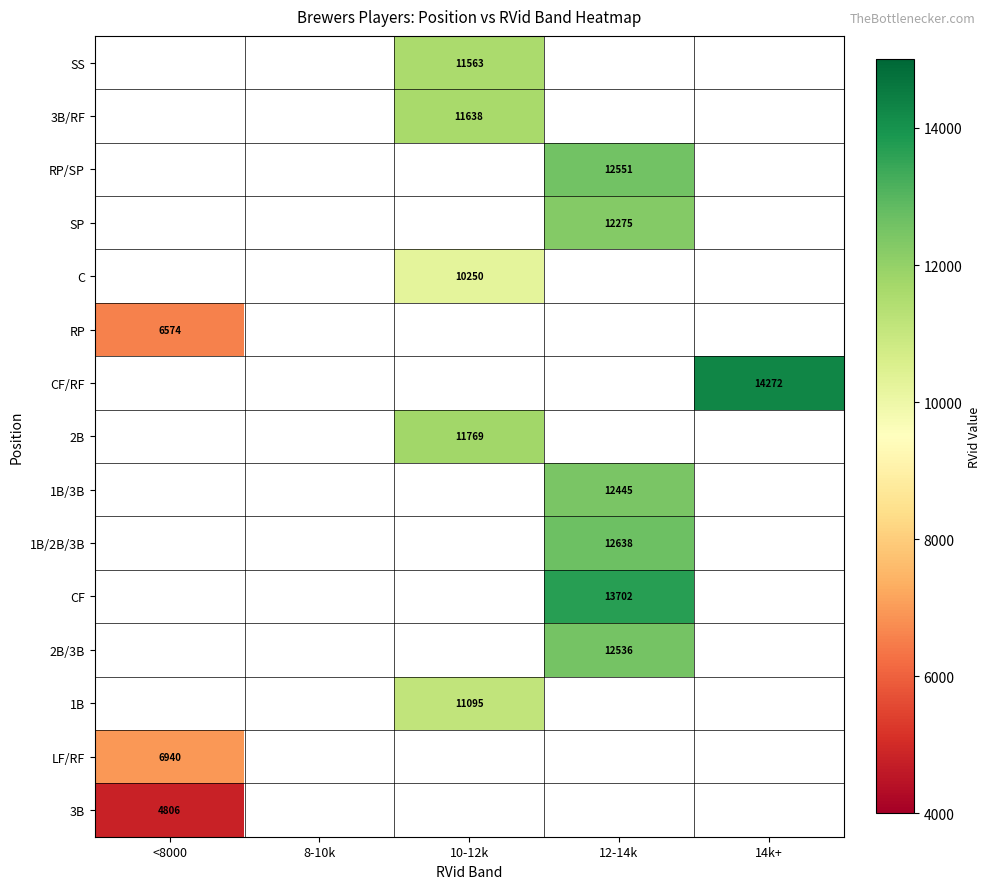

True or false: 2B/3B has a value of 12536 at 12-14k.

True